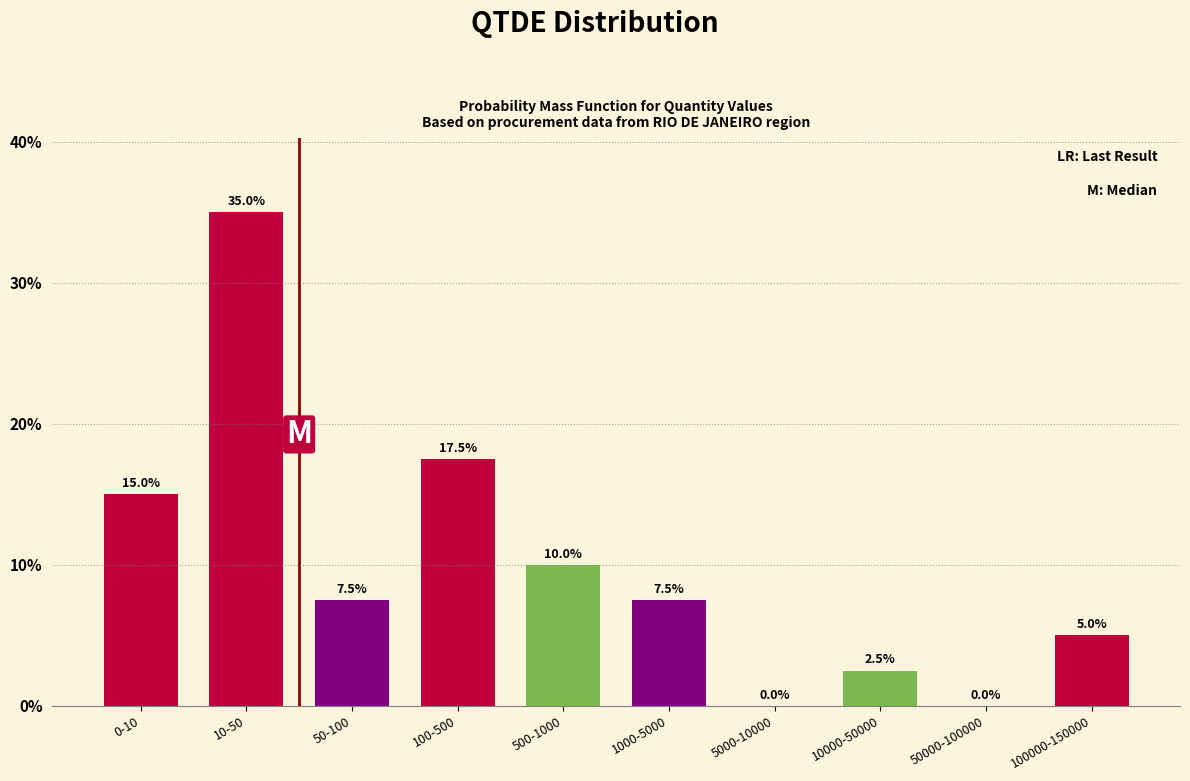

Reading left to right, list all the values displayed in this chart.

0-10=15.0	10-50=35.0	50-100=7.5	100-500=17.5	500-1000=10.0	1000-5000=7.5	5000-10000=0.0	10000-50000=2.5	50000-100000=0.0	100000-150000=5.0